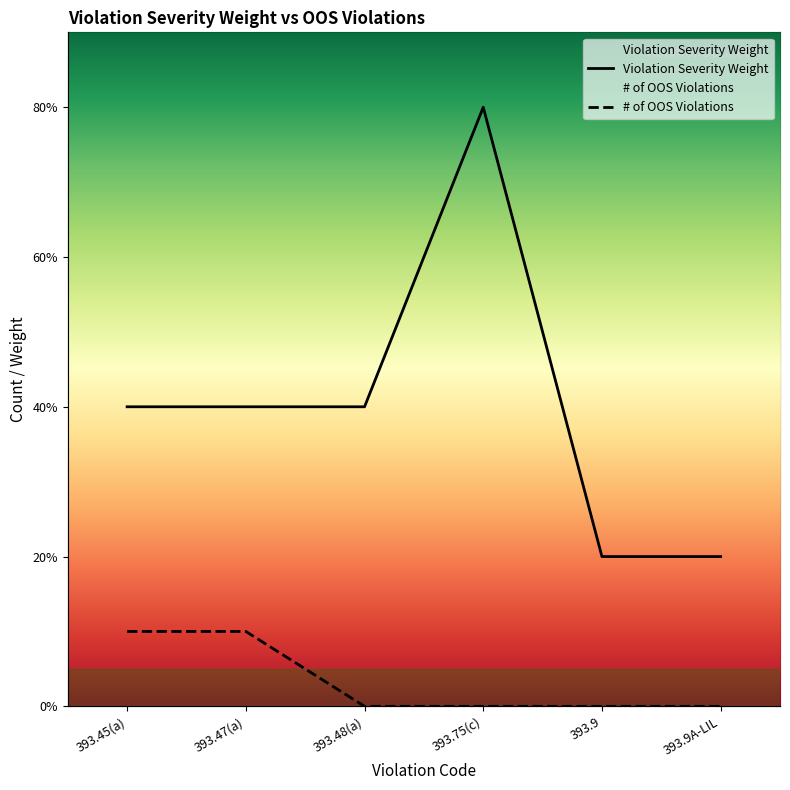

Which category has the lowest value in the Violation Severity Weight series?

393.9